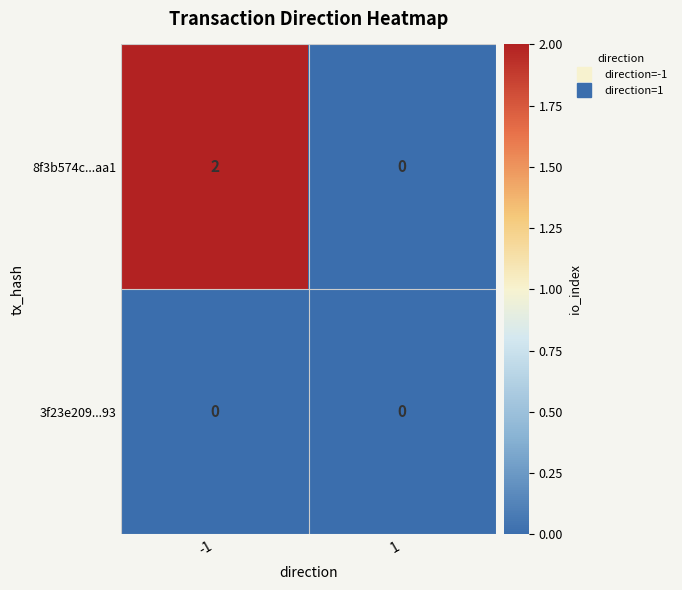

Is the value of 3f23e209...93 at -1 greater than the value of 8f3b574c...aa1 at -1?

No